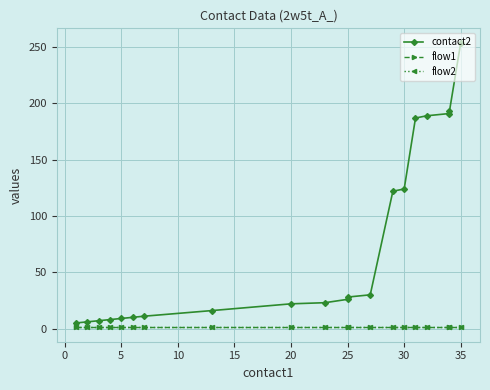

True or false: flow1 and contact2 cross at least once.

False